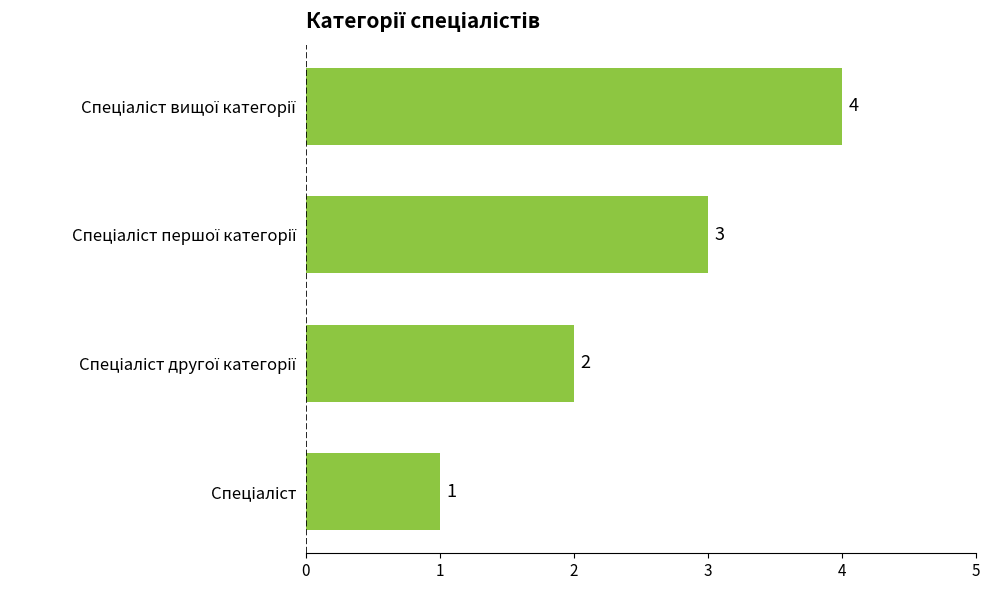

How many series are shown in this chart?

1